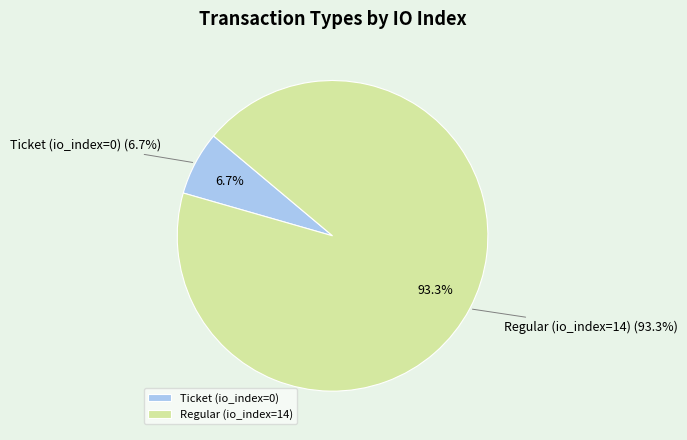

Which slice is the smallest?

Ticket (io_index=0)